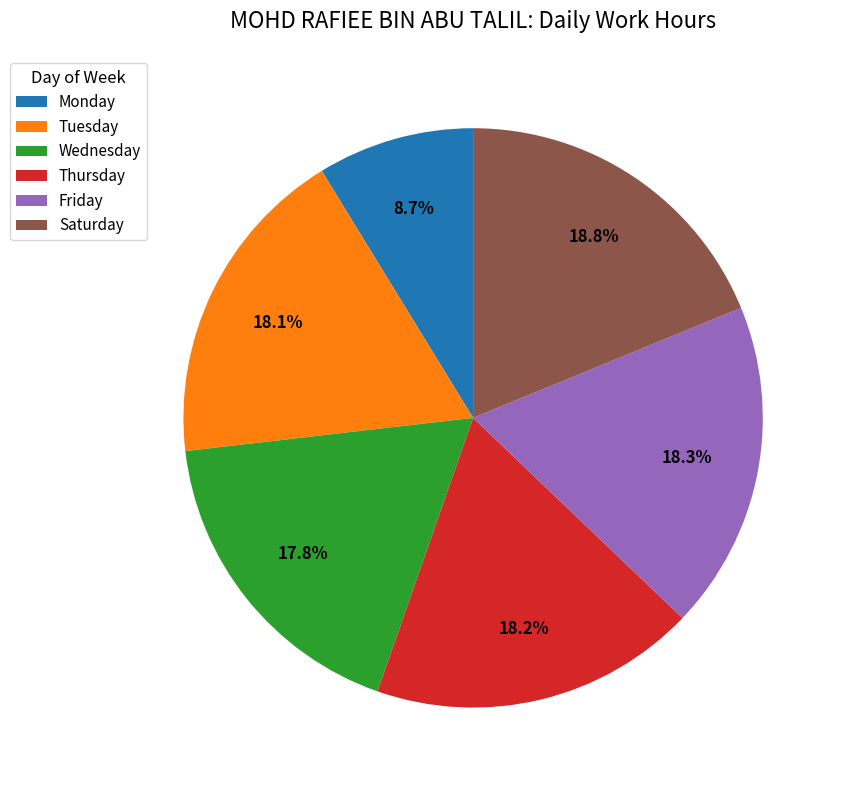

Does Friday represent more than half of the total?

No